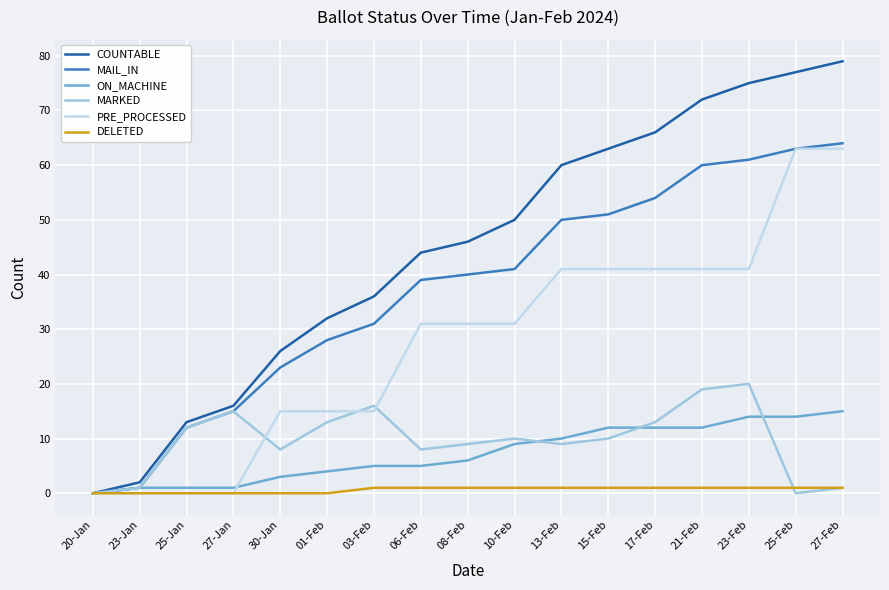

What position from the right is 30-Jan?

13